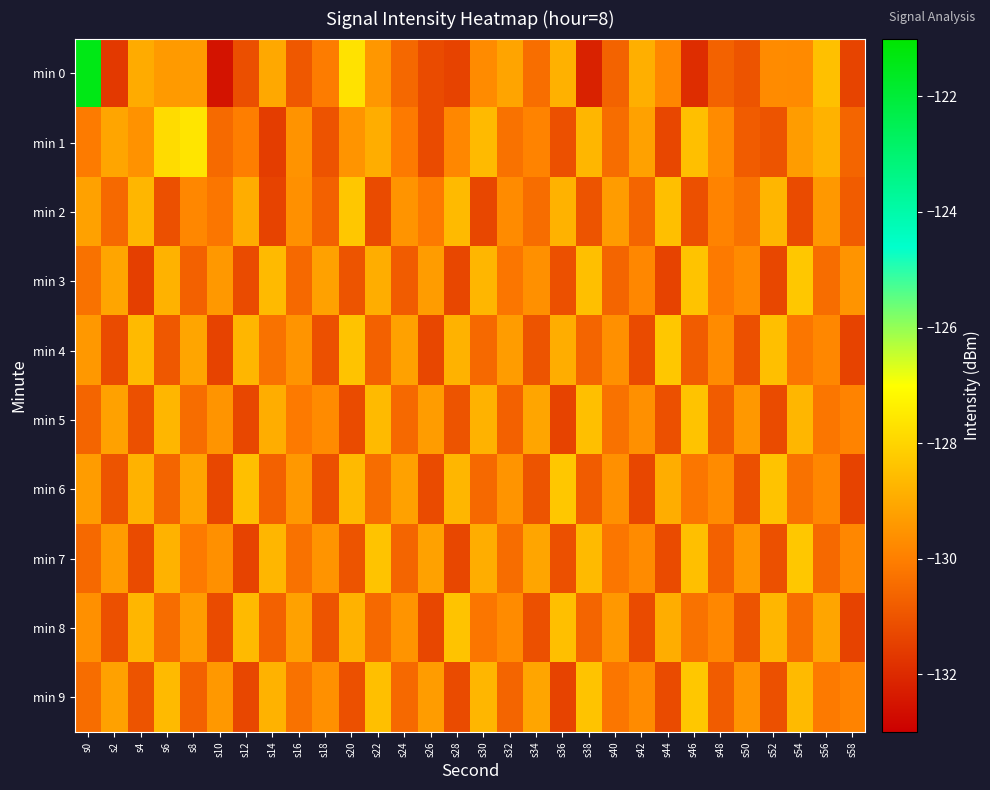

What is the spread (max minus min) of values at s32?

1.6